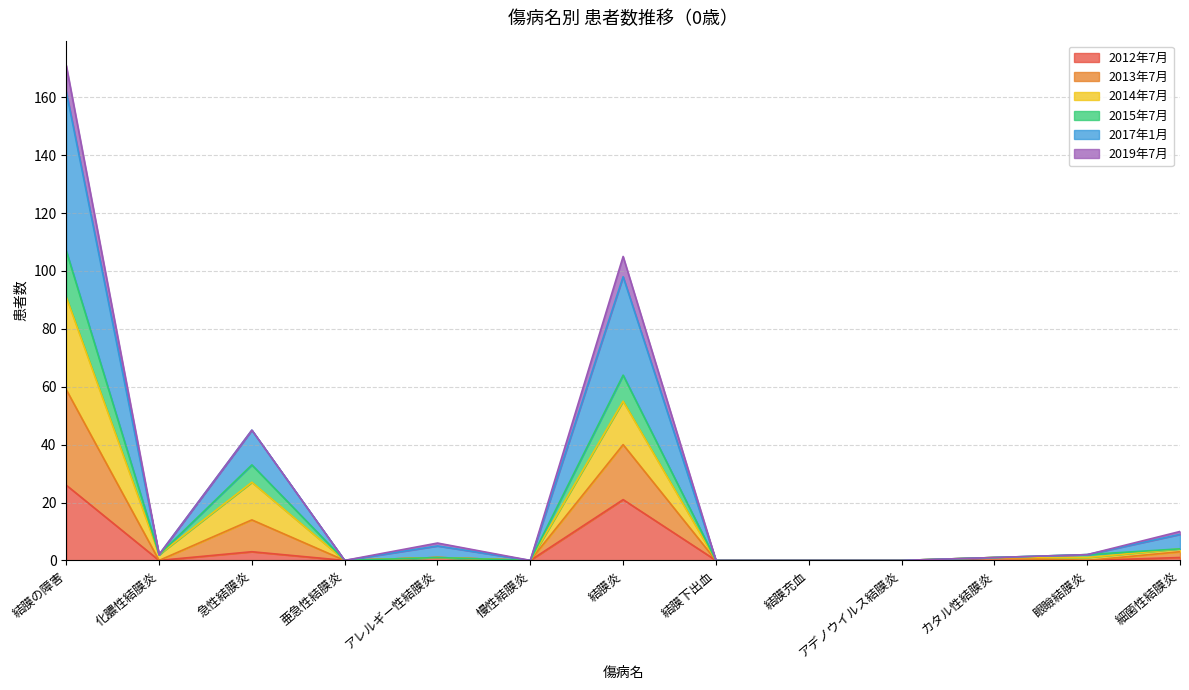

What value does the 2017年1月 series have at 細菌性結膜炎, to the nearest 10?

10